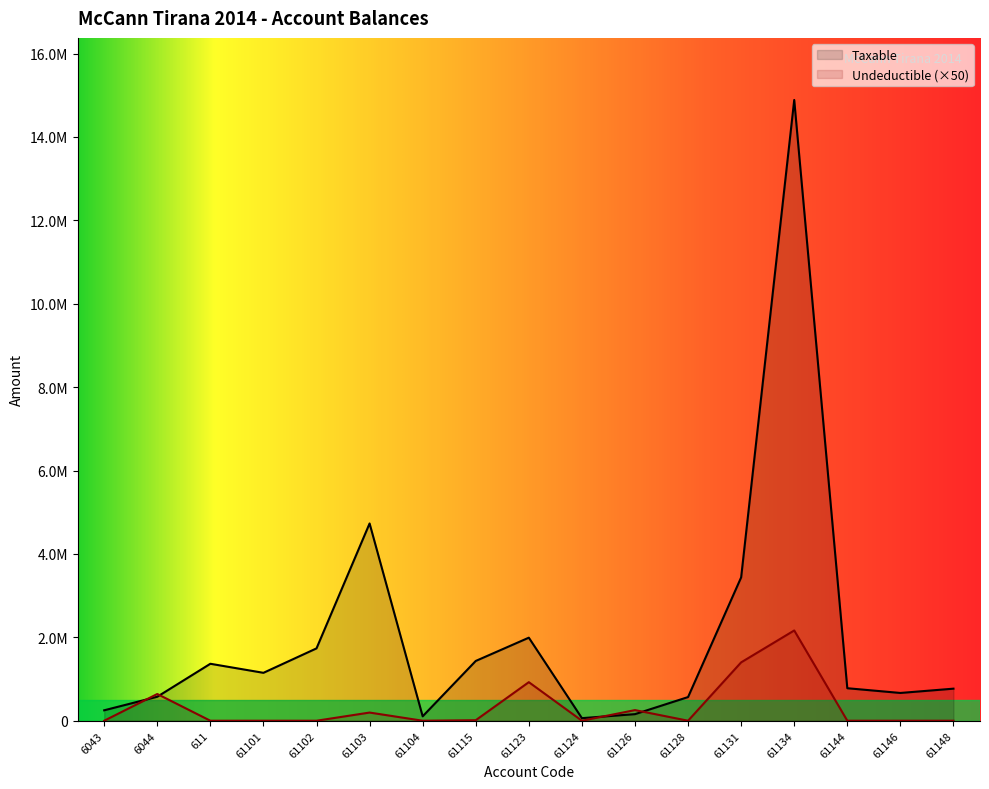

At which label is Undeductible closest to 1082475?

61123